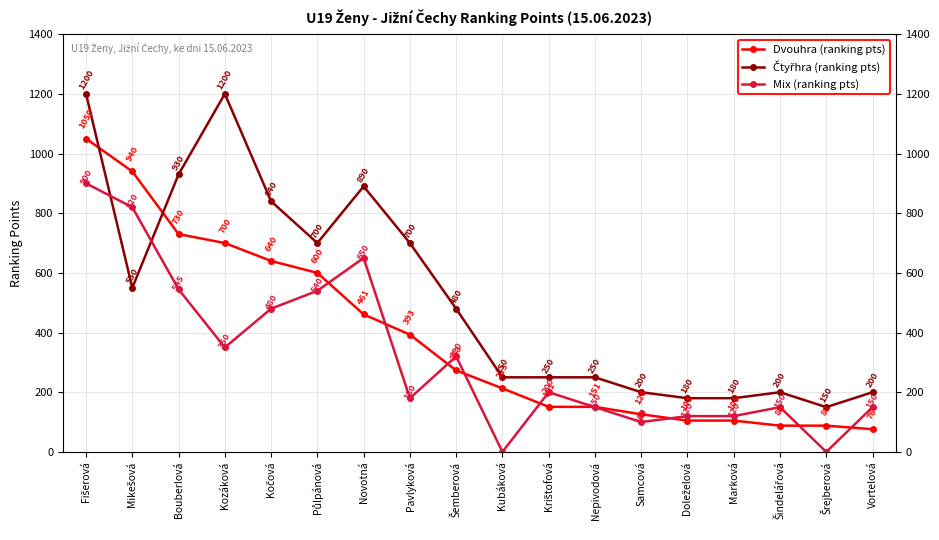

What is the label of the 13th point from the right?

Půlpánová